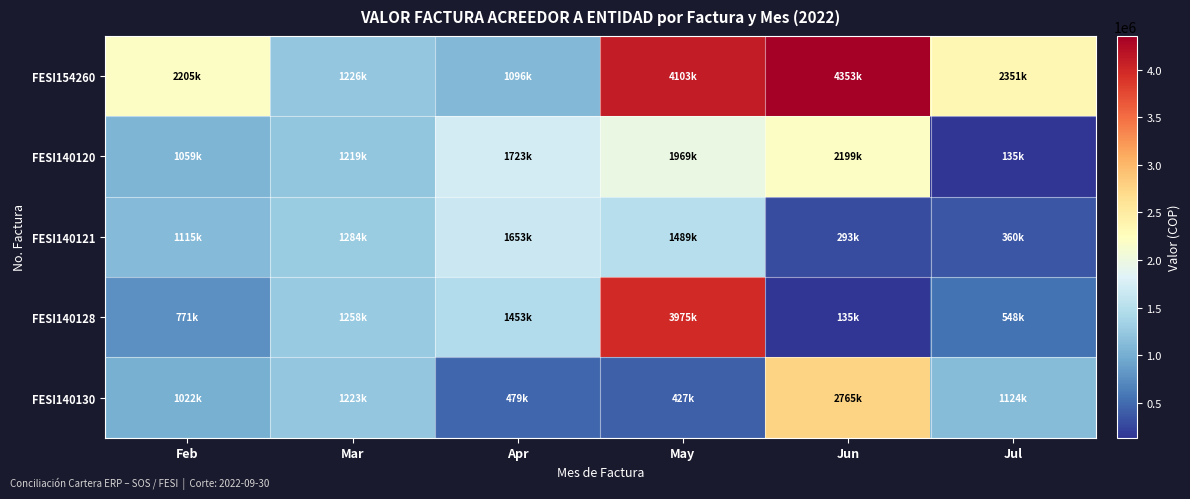

What is the difference between the highest and lowest values at Apr?

1244430